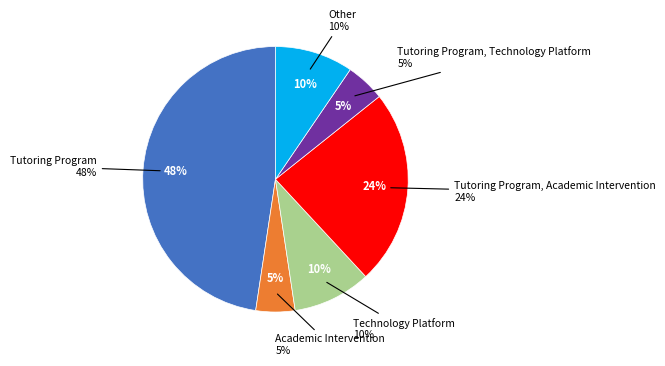

Do Academic Intervention and Technology Platform together represent more than half of the pie?

No